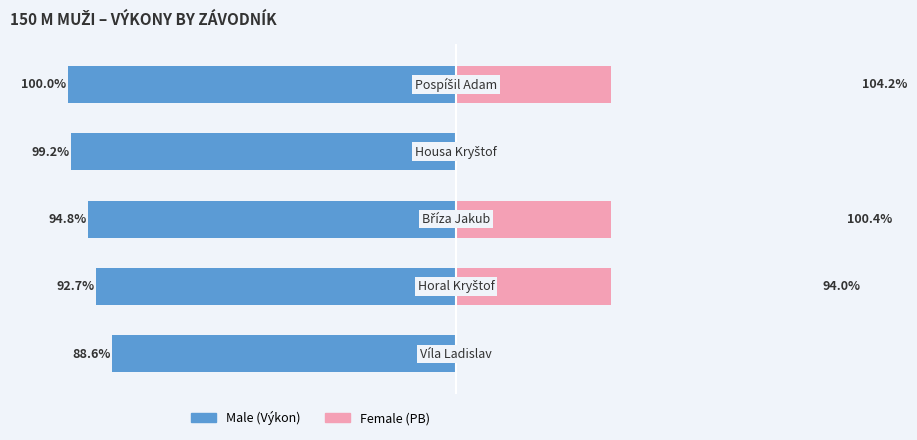

What is the value of the Male bar at the 3rd from the left?

-94.8